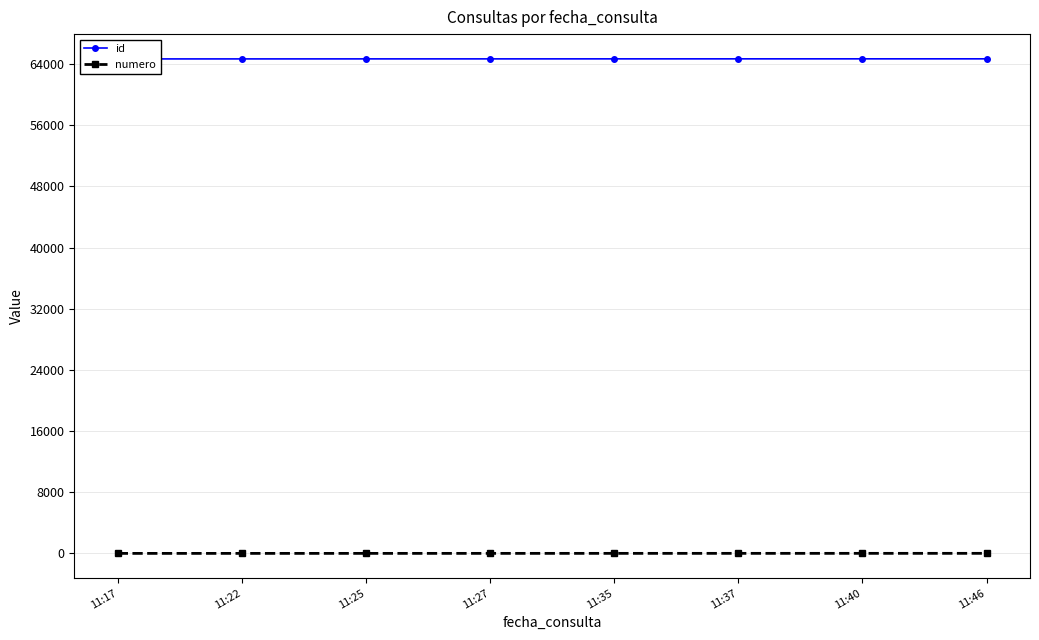

Count the numero values in the range 3 to 7.

5